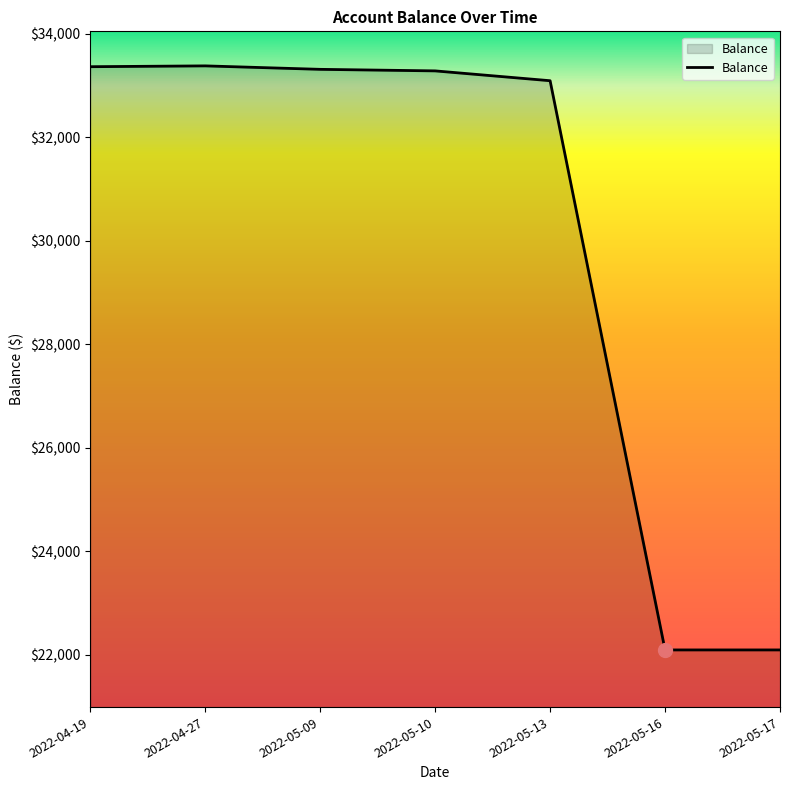

Count the number of values greater than 33280.

4